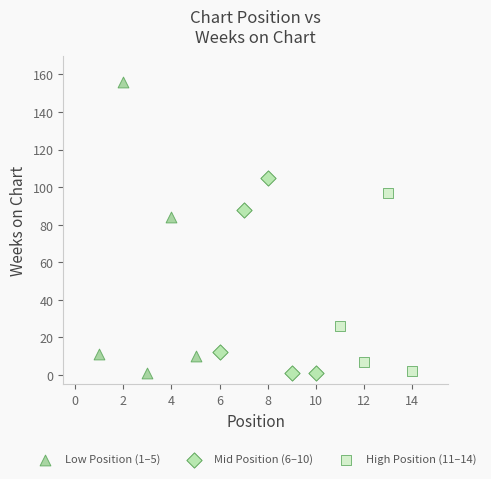

Which series reaches the maximum Y coordinate?

Low Position (1–5)